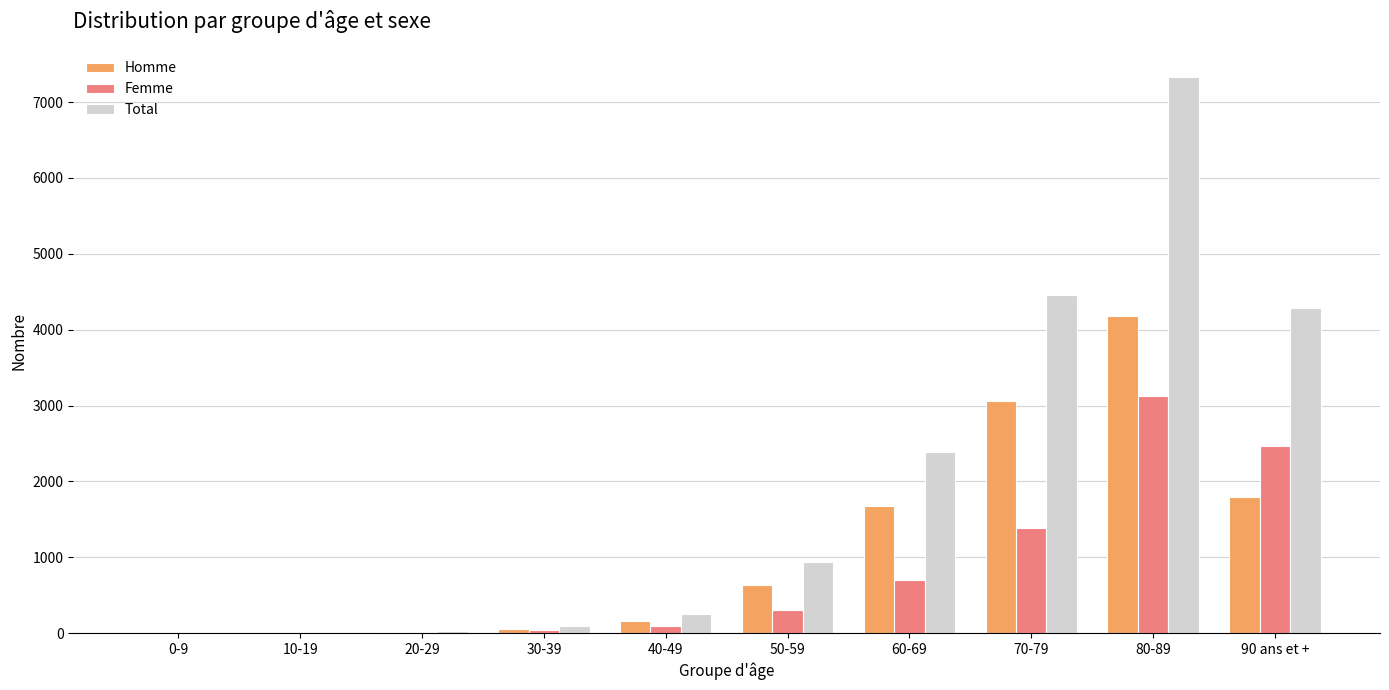

Which label corresponds to the largest value in the chart?

80-89